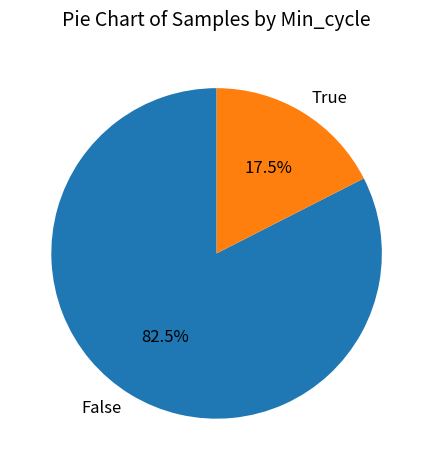

Rank the categories by value from lowest to highest.

True, False